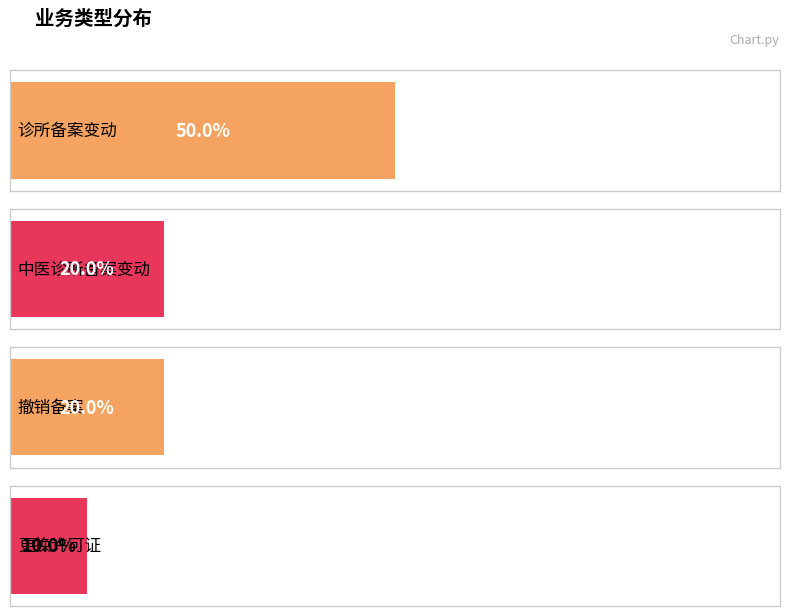

List the labels in order of value, largest first.

诊所备案变动, 中医诊所备案变动, 撤销备案, 更换许可证